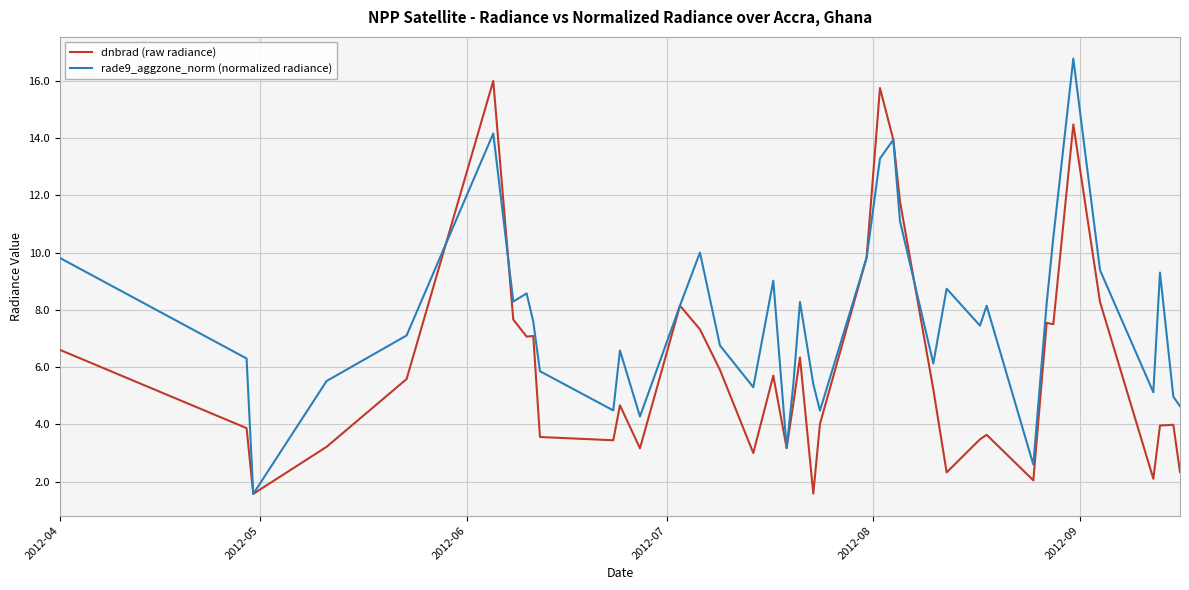

What is the sum of all rade9_aggzone_norm (normalized radiance) values?

306.3